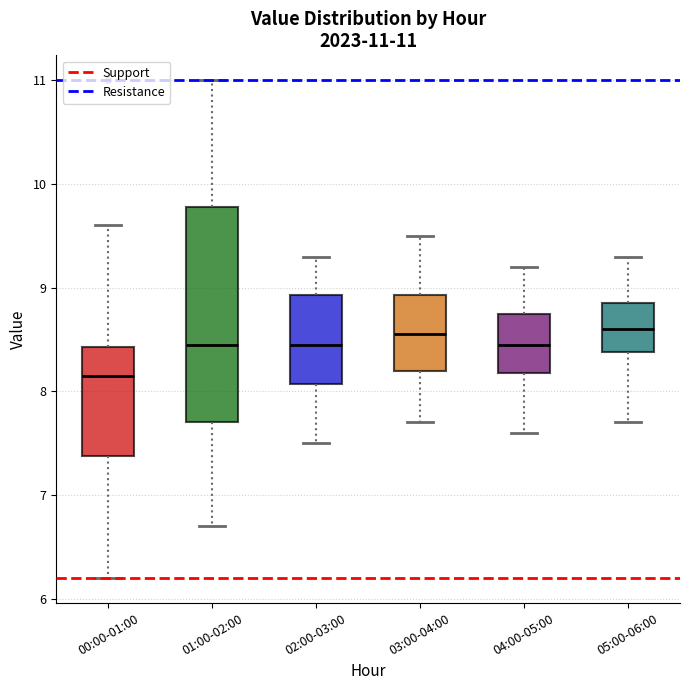

Which box is the tallest, from its lower edge to its upper edge?

01:00-02:00